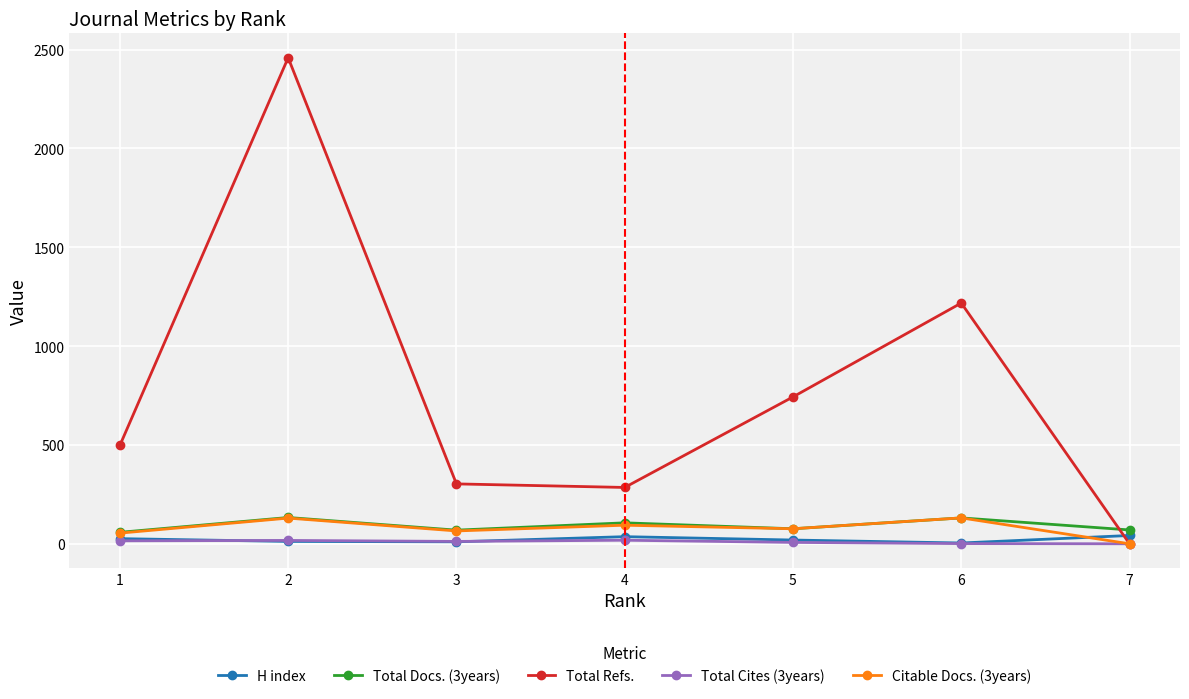

True or false: Total Docs. (3years) and Total Cites (3years) cross at least once.

False